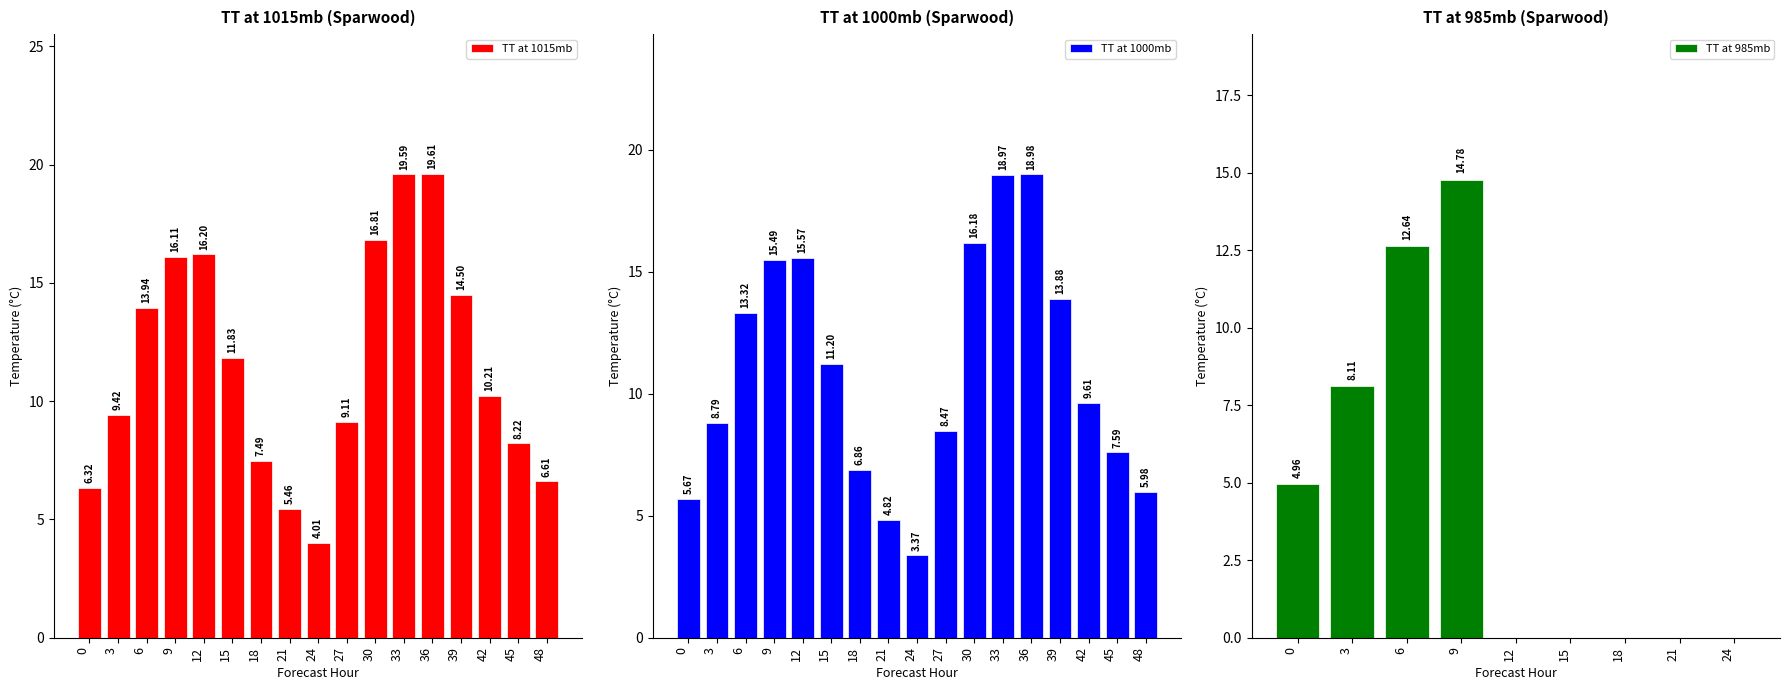

What is the sum of the TT at 1015mb values at 18 and 15?

19.3